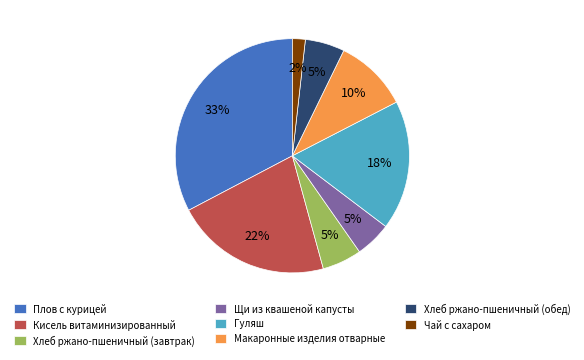

How many slices are in this pie chart?

8